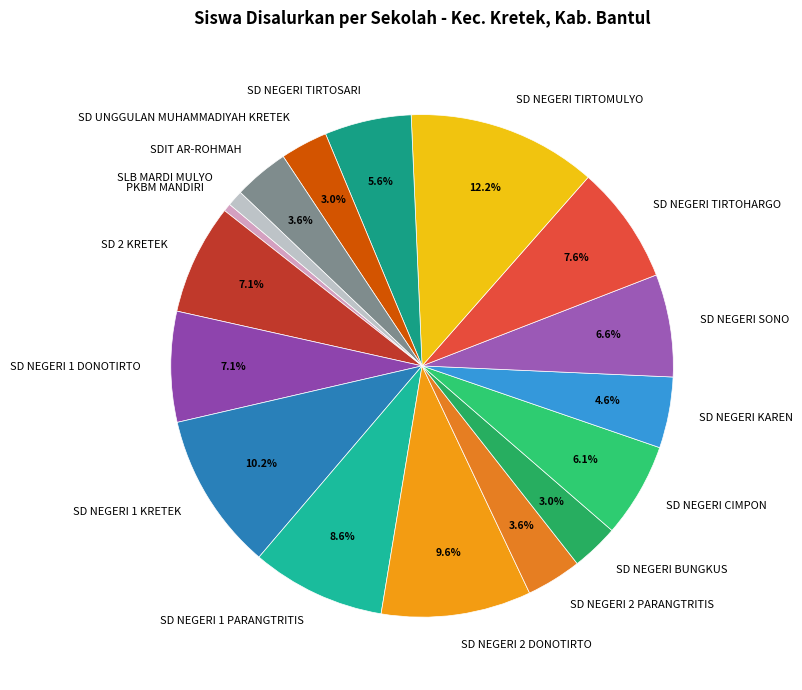

Which category has the biggest portion of the pie?

SD NEGERI TIRTOMULYO